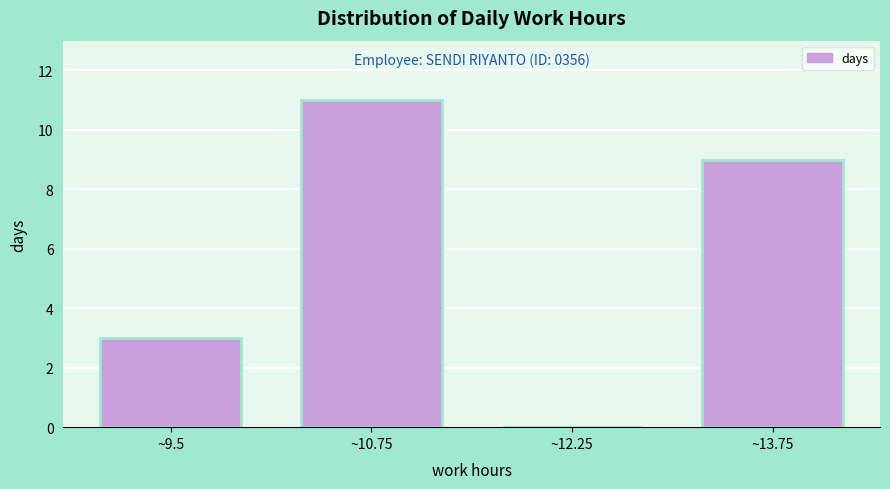

Which has a higher value, ~12.25 or ~13.75?

~13.75